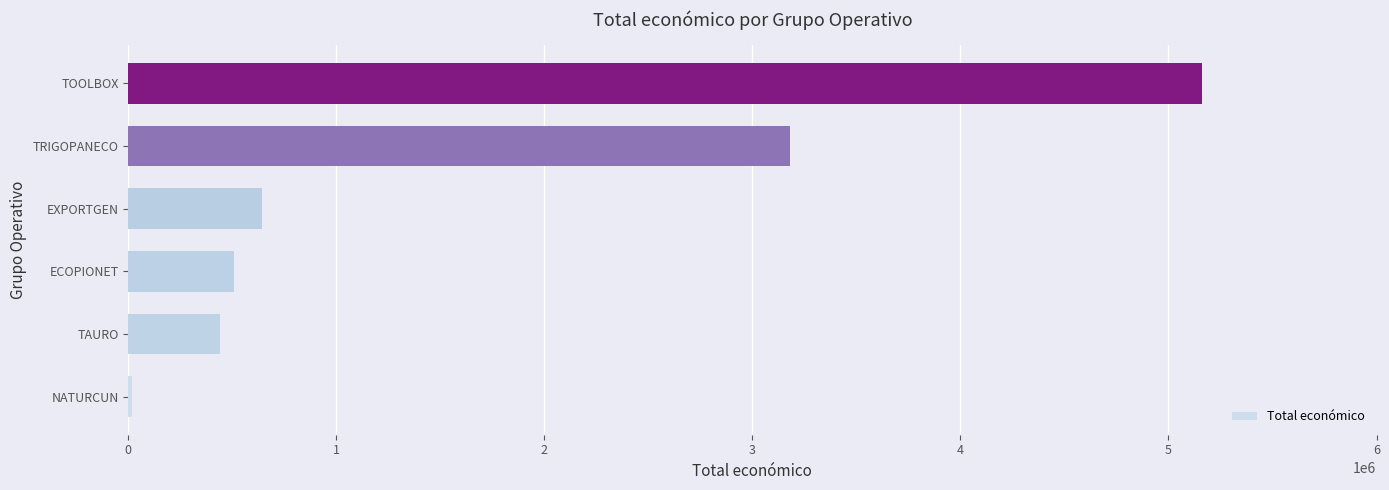

What is the difference between the maximum and minimum values?

5143857